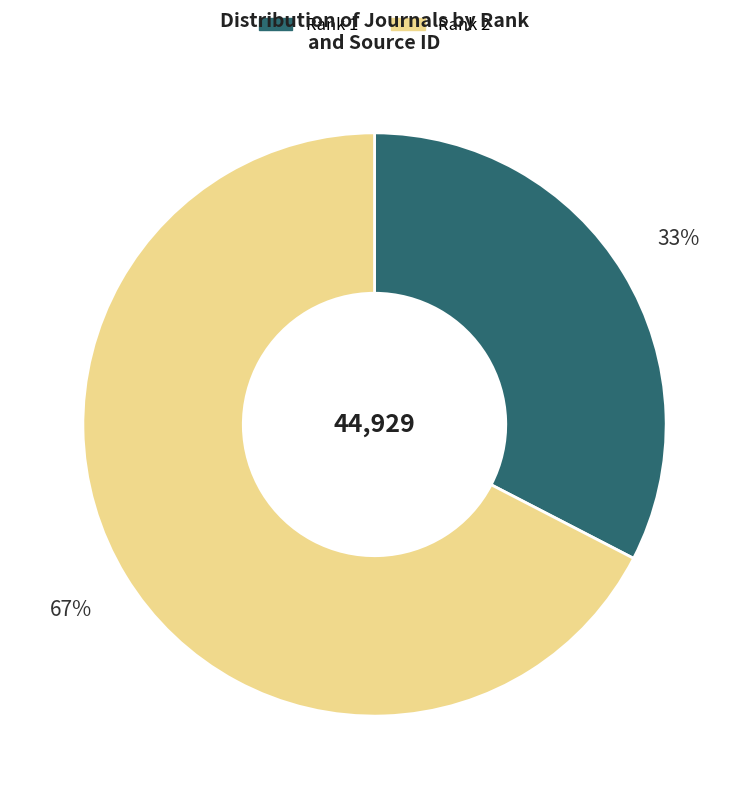

Does any single category account for the majority?

Yes